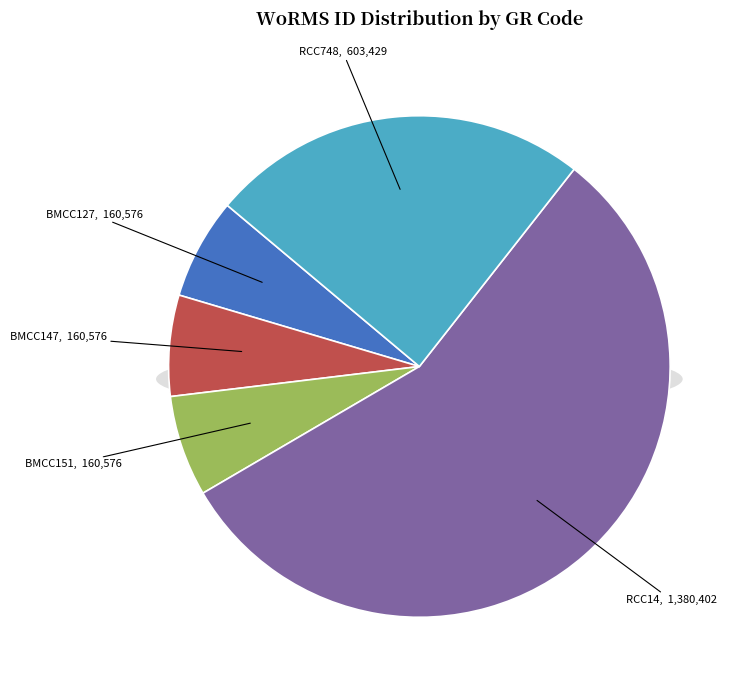

Count the number of slices in the pie.

5